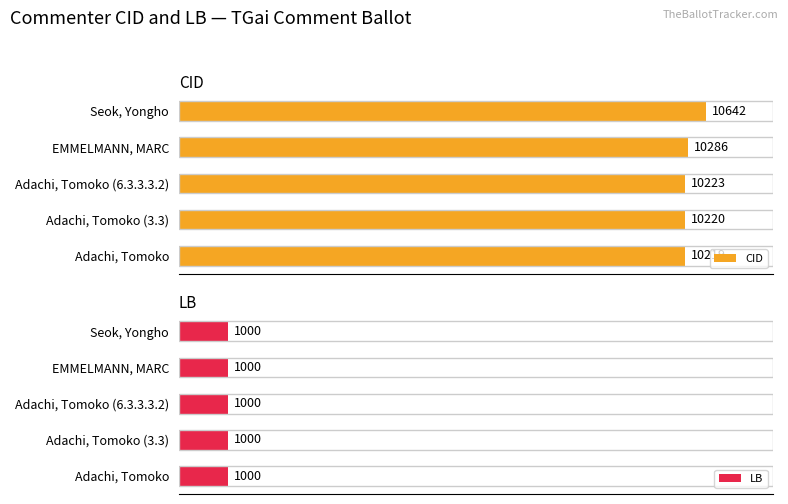

How many groups of bars are there?

5